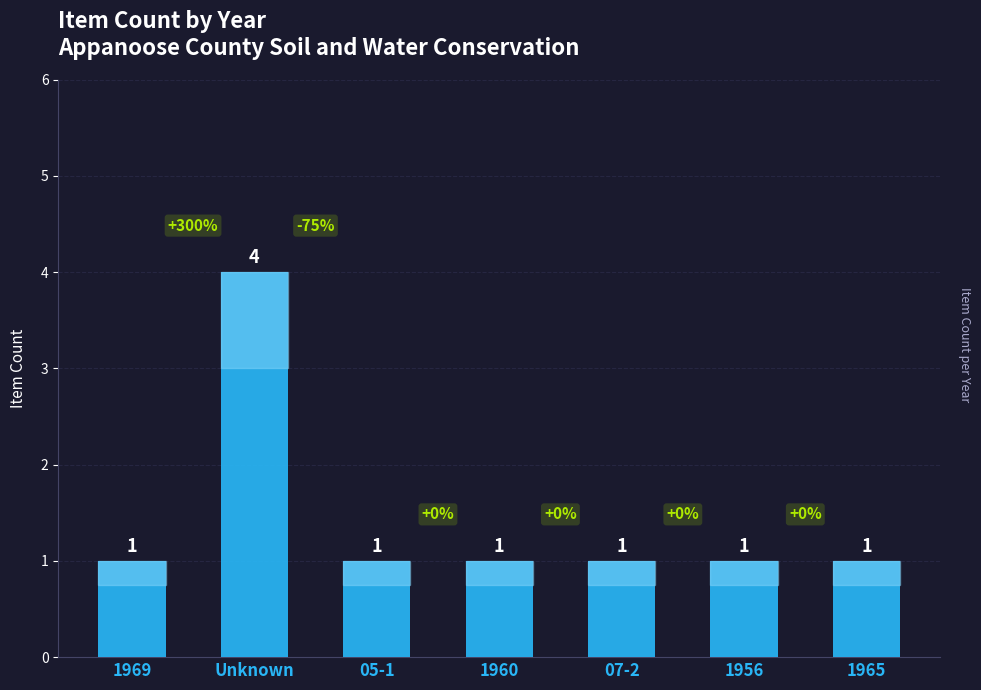

How many values are between 1 and 2?

6